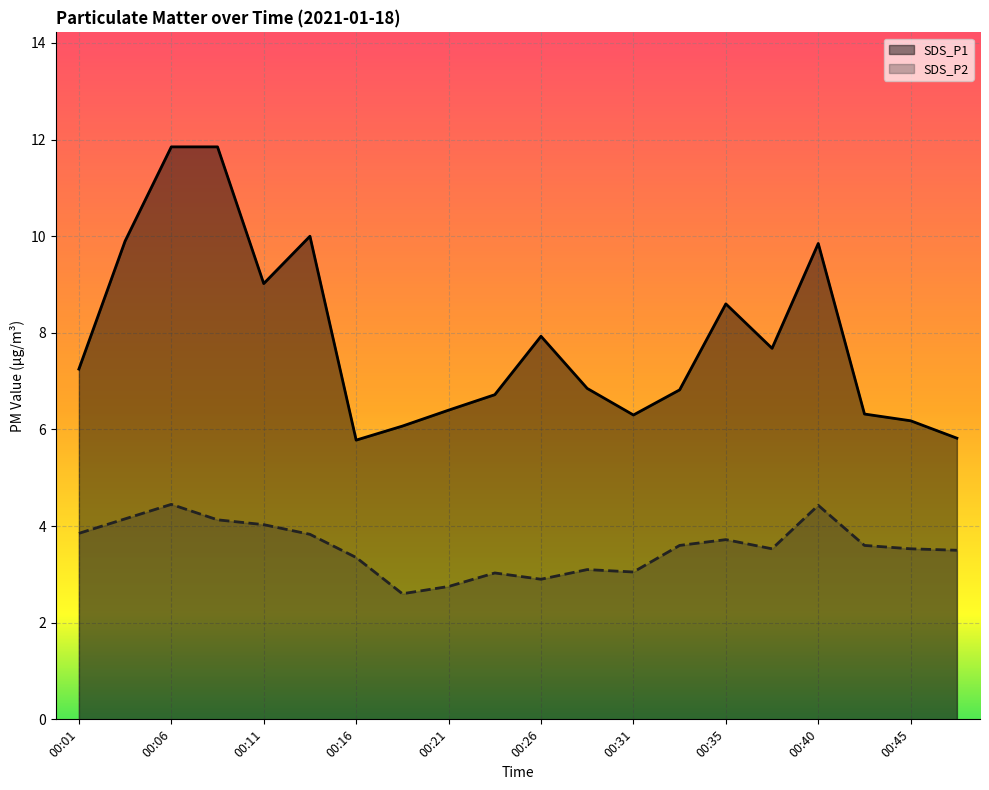

The value of SDS_P2 at 00:43 is 3.6. True or false?

True